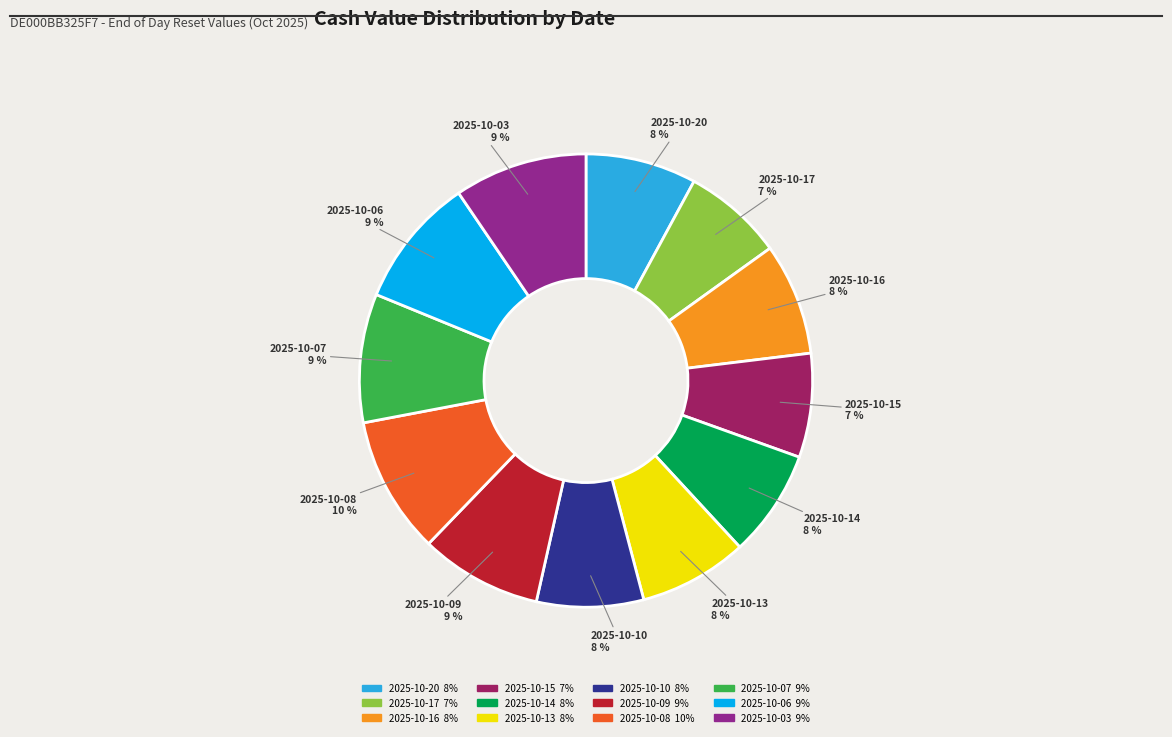

What is the ratio of the value at 2025-10-08 to the value at 2025-10-06?

1.1